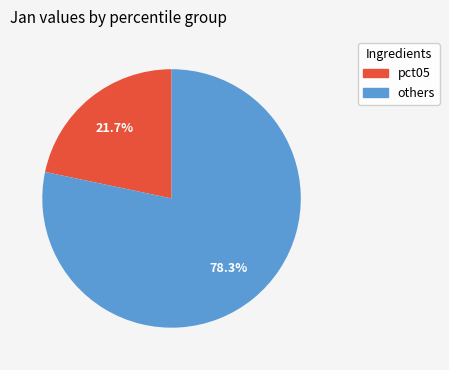

What is the largest slice in the pie chart?

others